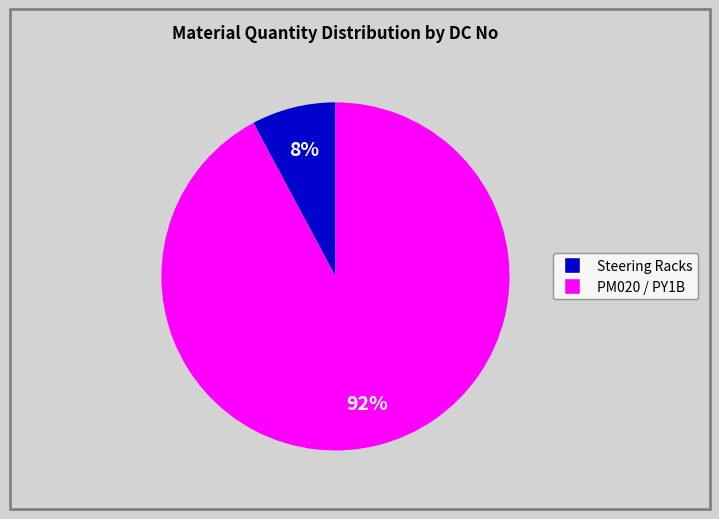

Is there a majority slice in this chart?

Yes